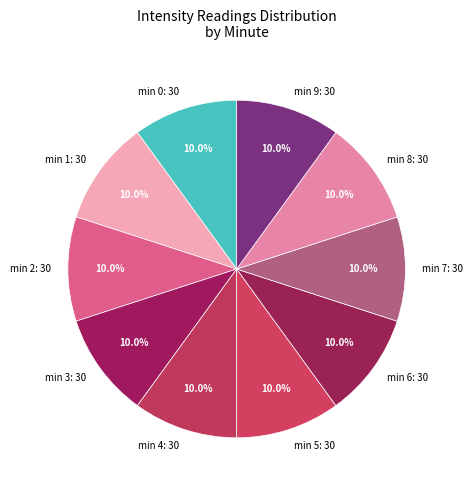

Approximately how many times larger is the value at min 8: 30 compared to min 3: 30?

1.0